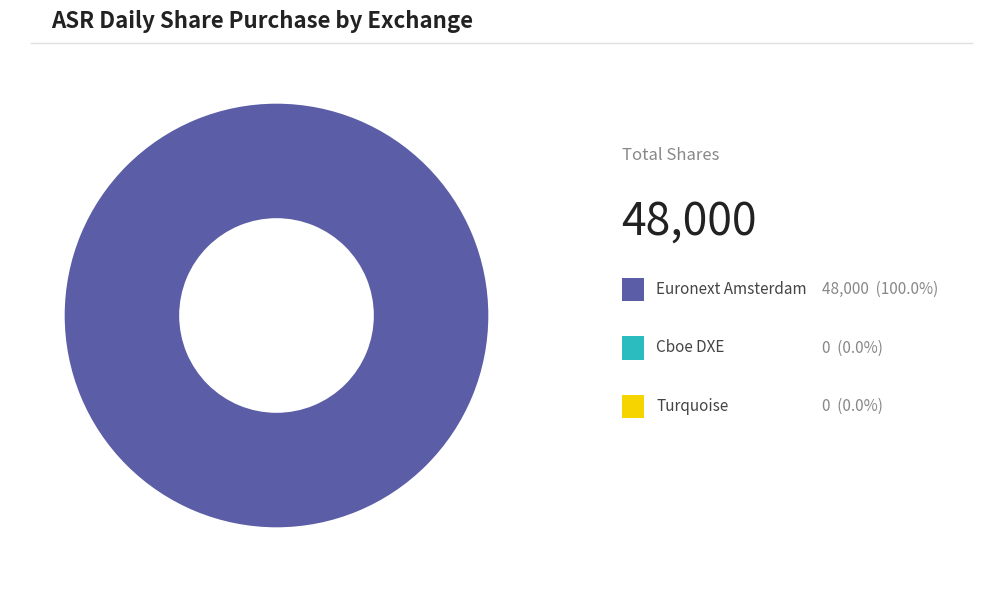

Is there a majority slice in this chart?

Yes